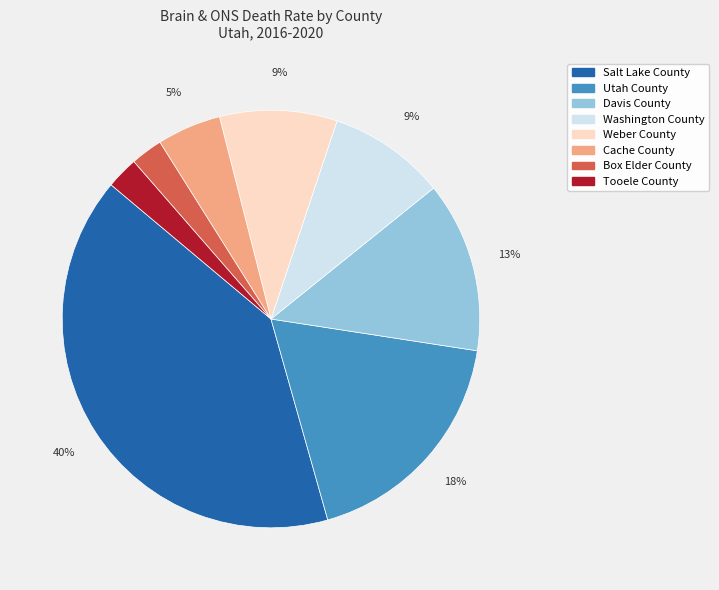

The Utah County slice represents 6% of the pie. True or false?

False